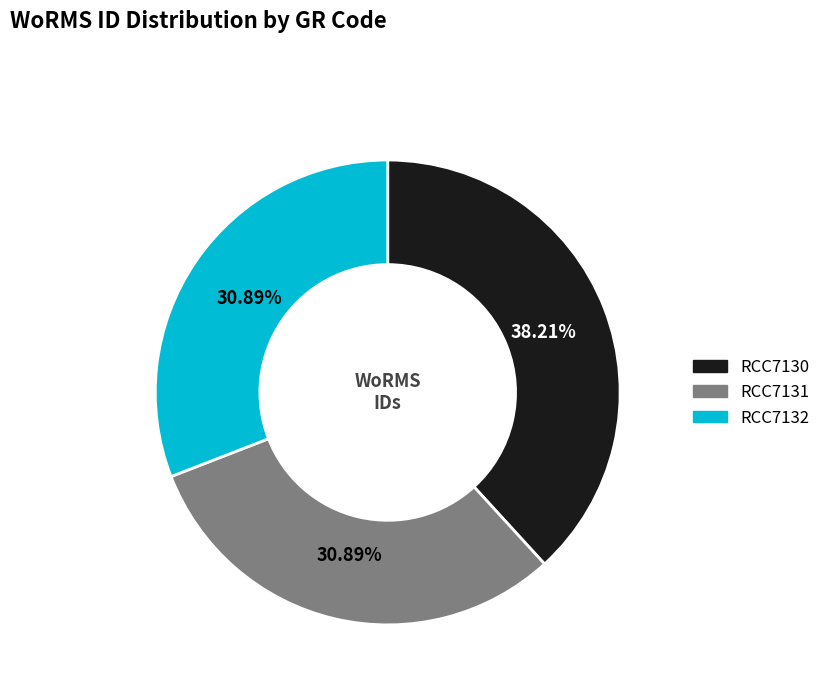

How many segments does this pie chart have?

3